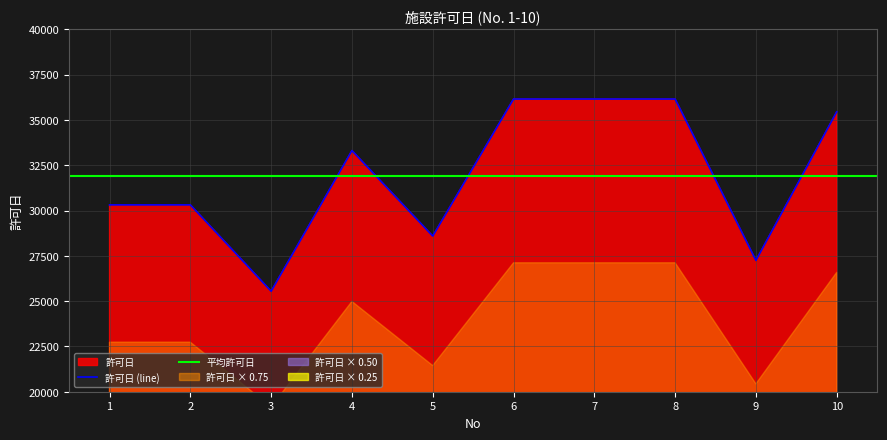

List the labels in order of value, largest first.

6, 7, 8, 10, 4, 1, 2, 5, 9, 3